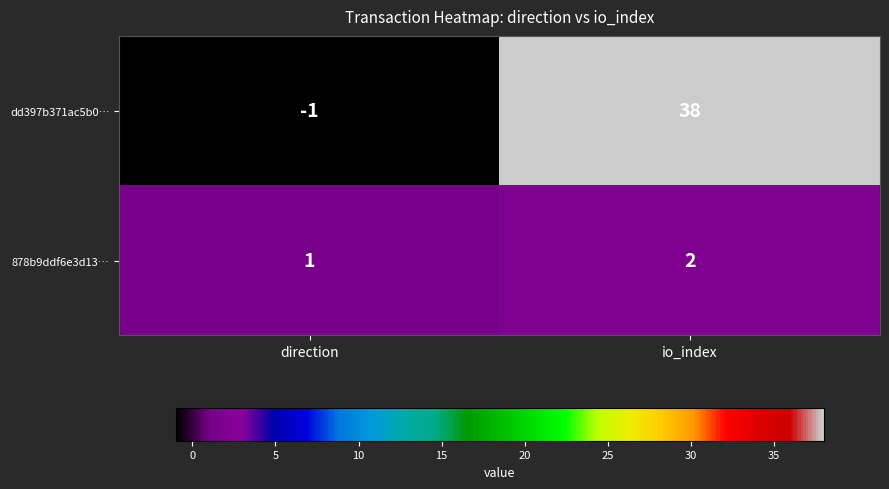

At which category is the sum across all series the highest?

io_index